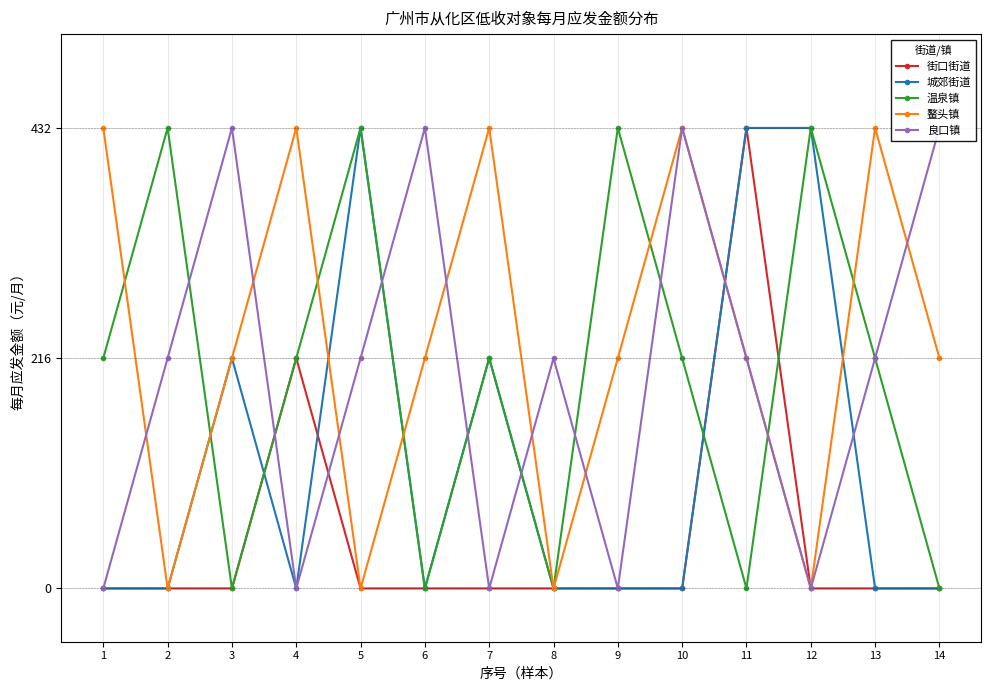

What is the highest value of the 城郊街道 series?

432